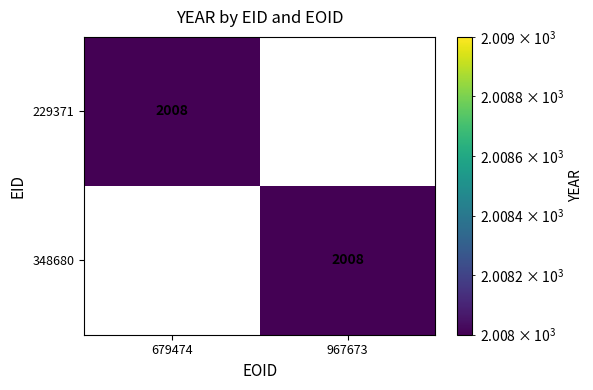

The value of 348680 at 967673 is 486. True or false?

False